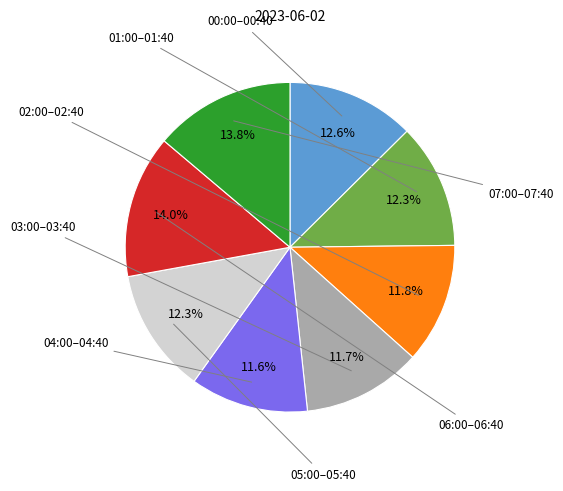

Does any single category account for the majority?

No